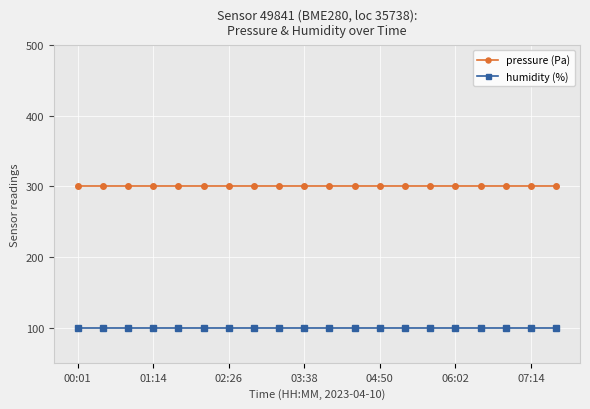

What is the lowest value of the pressure (Pa) series?

300